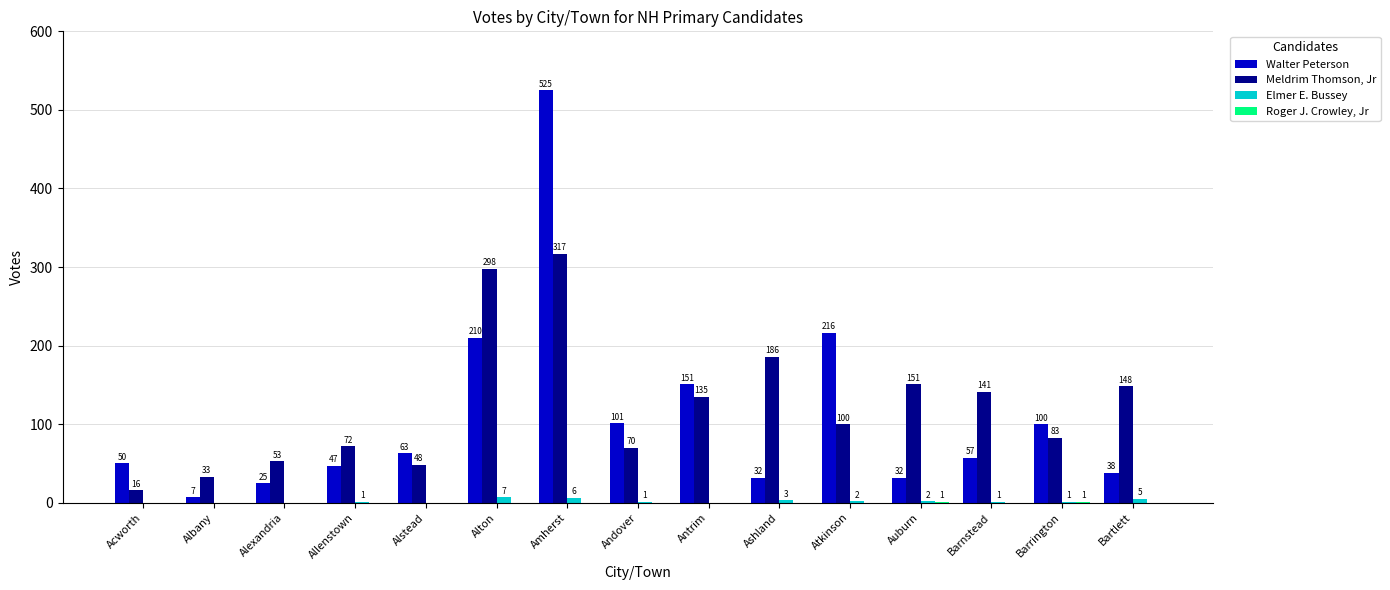

Which series has the widest spread of values?

Walter Peterson